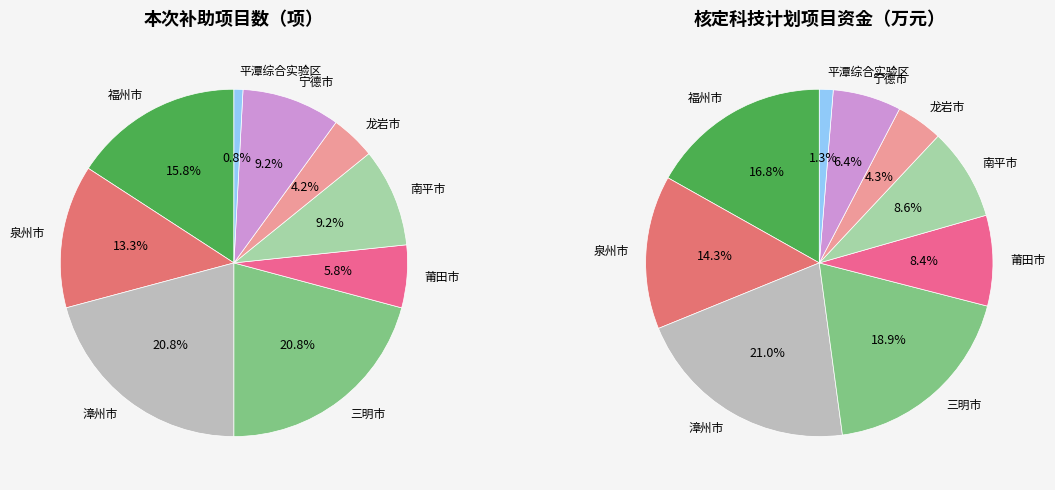

What percentage is the 泉州市 slice, to the nearest percent?

13%